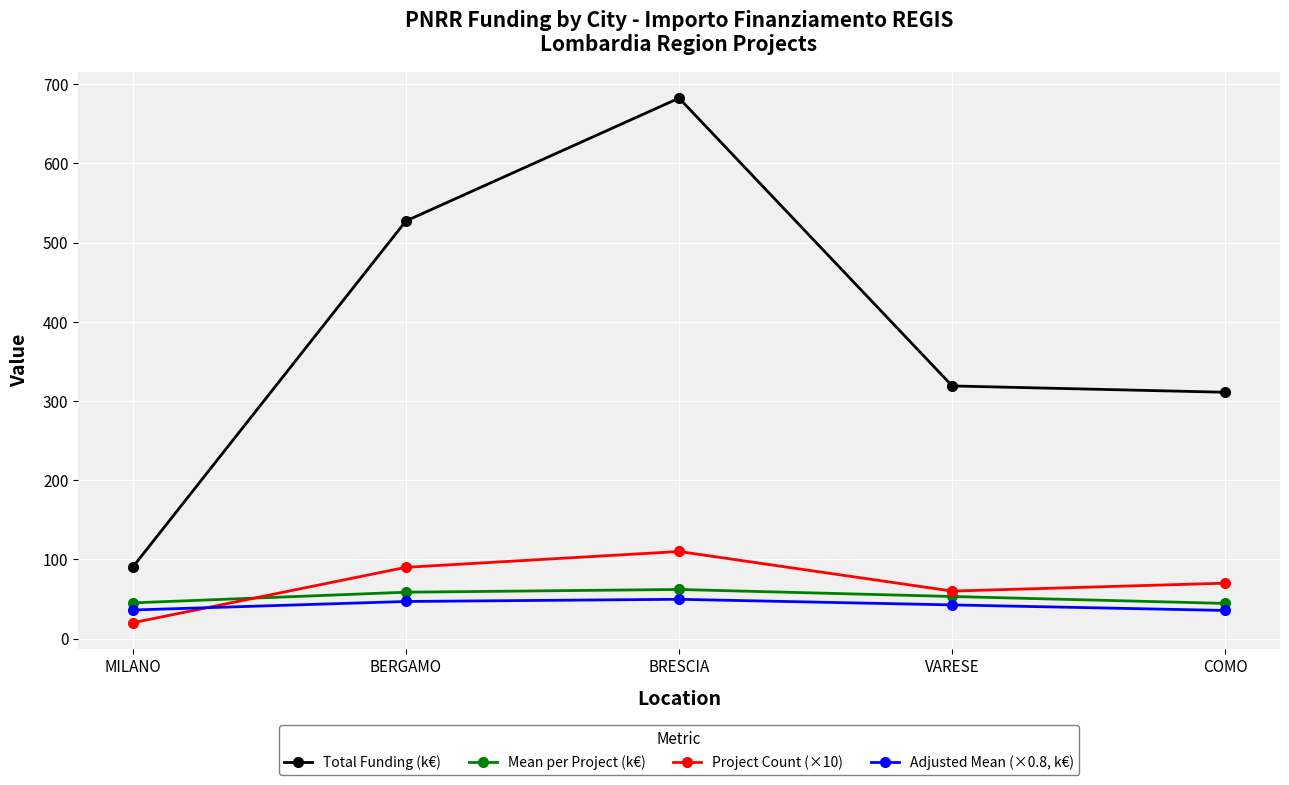

True or false: Adjusted Mean (×0.8, k€) and Mean per Project (k€) intersect in this chart.

False